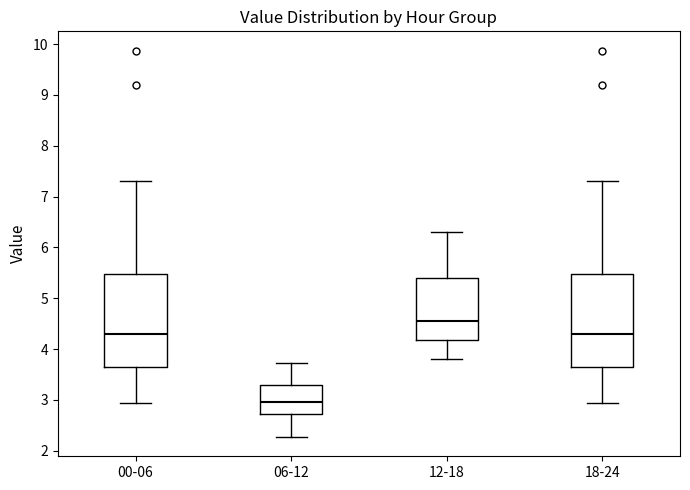

Where does the upper whisker of the box for 06-12 end on the y-axis? The values are not printed on the chart, so give them approximately, as read against the axis.

3.7